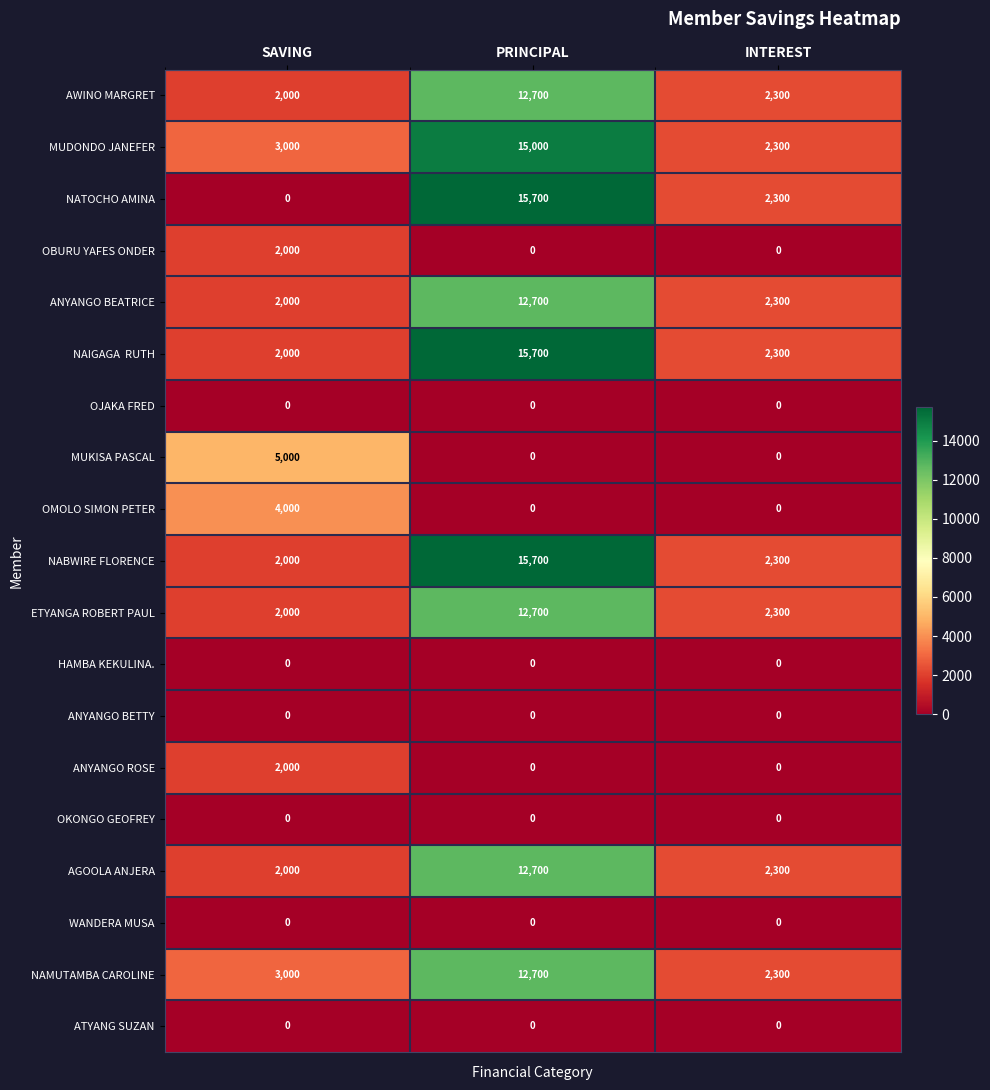

What is the maximum value shown in the chart?

15700